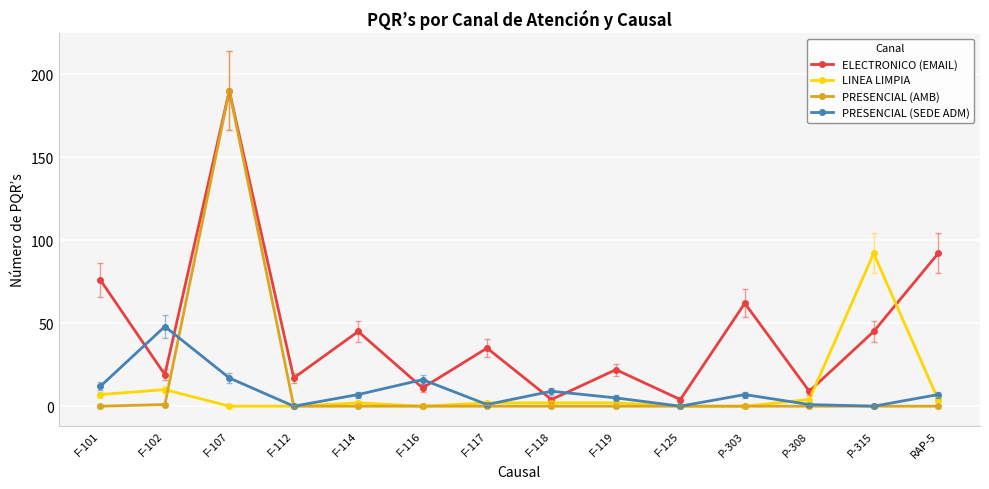

The value of LINEA LIMPIA at F-101 is 7. True or false?

True